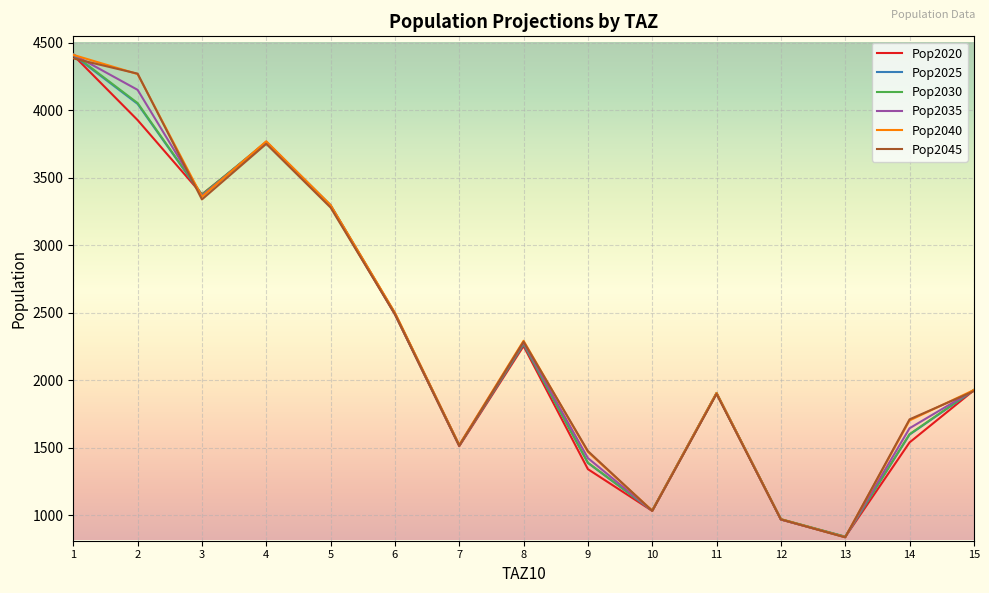

In Pop2040, how many points are higher than both neighbors (excluding endpoints)?

3